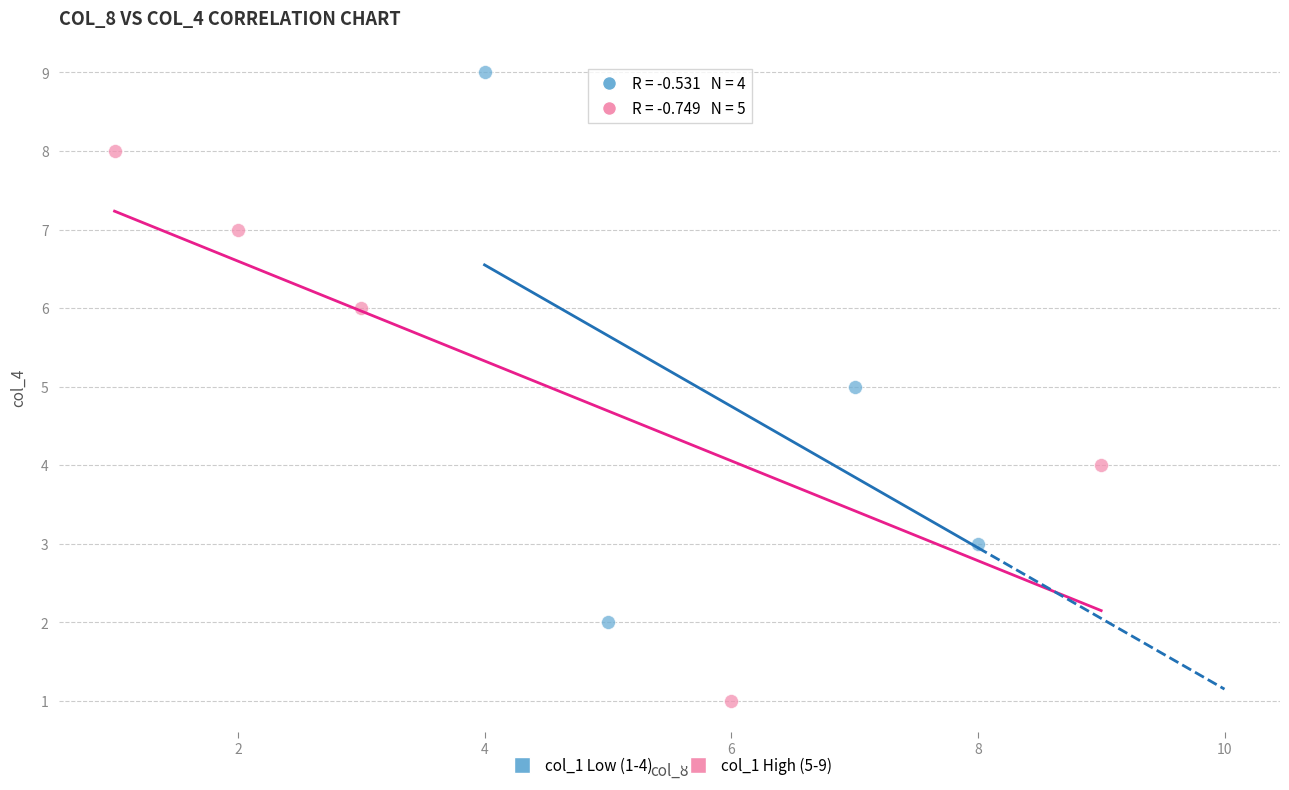

Which series reaches the minimum Y coordinate?

col_1 High (5-9)